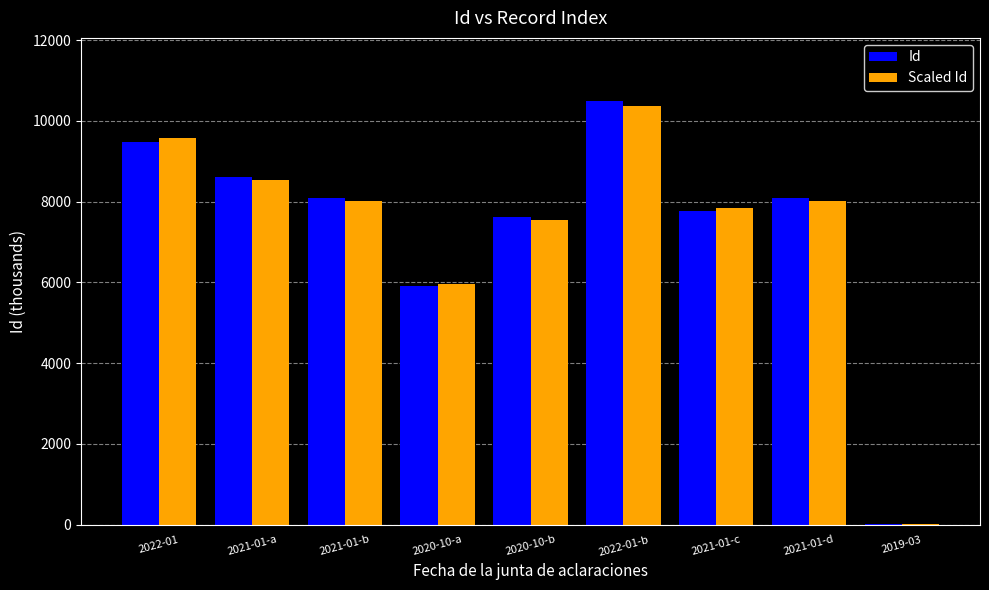

What is the sum of all Scaled Id values?

65880.1